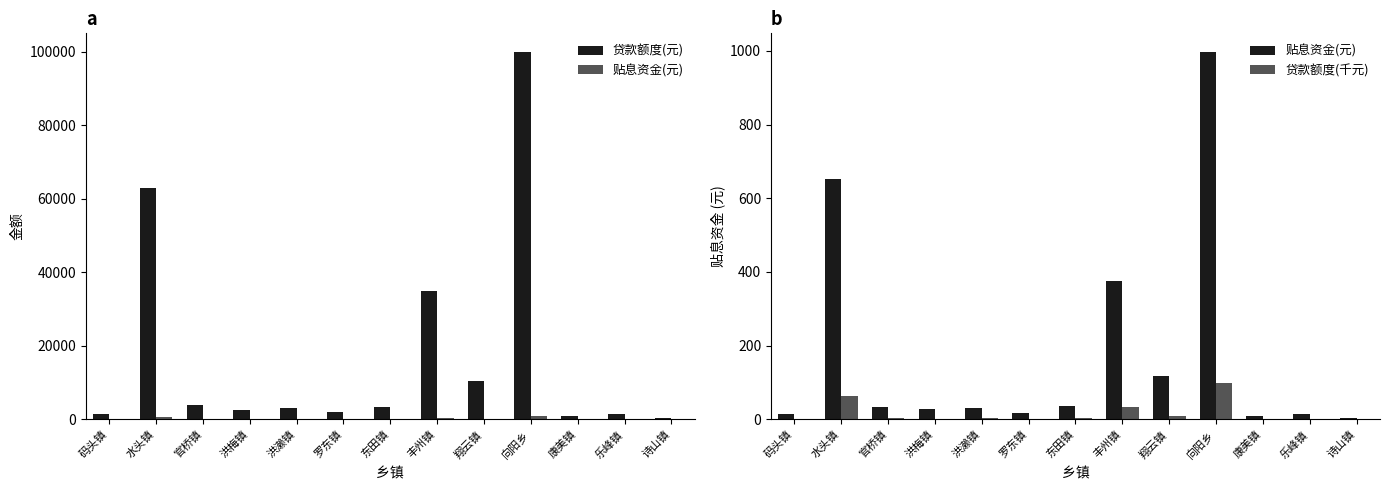

Is it true that 贷款额度(元) equals 3055.7 at 罗东镇?

False